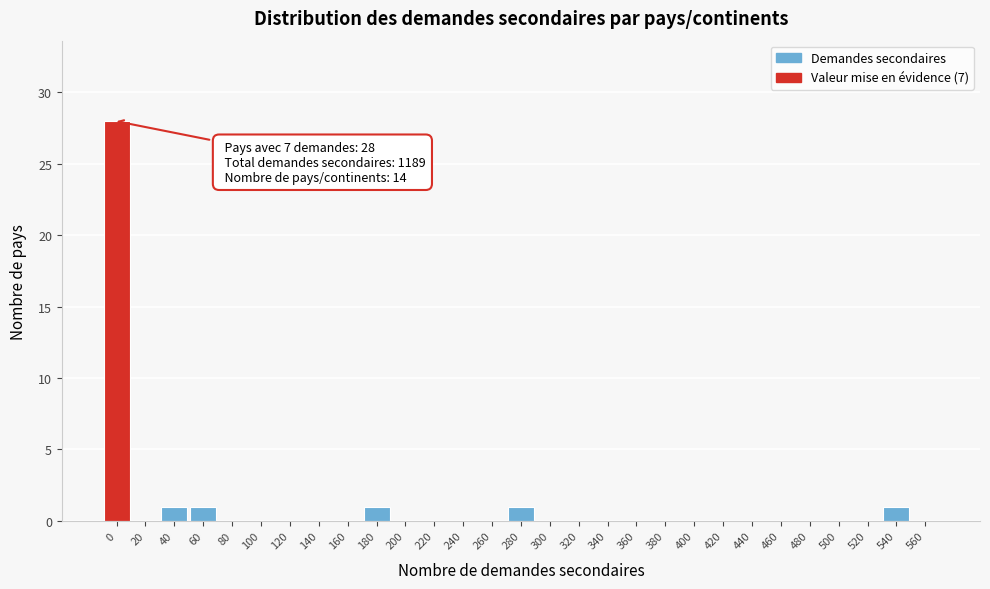

Reading left to right, list all the values displayed in this chart.

0=28	20=0	40=1	60=1	80=0	100=0	120=0	140=0	160=0	180=1	200=0	220=0	240=0	260=0	280=1	300=0	320=0	340=0	360=0	380=0	400=0	420=0	440=0	460=0	480=0	500=0	520=0	540=1	560=0